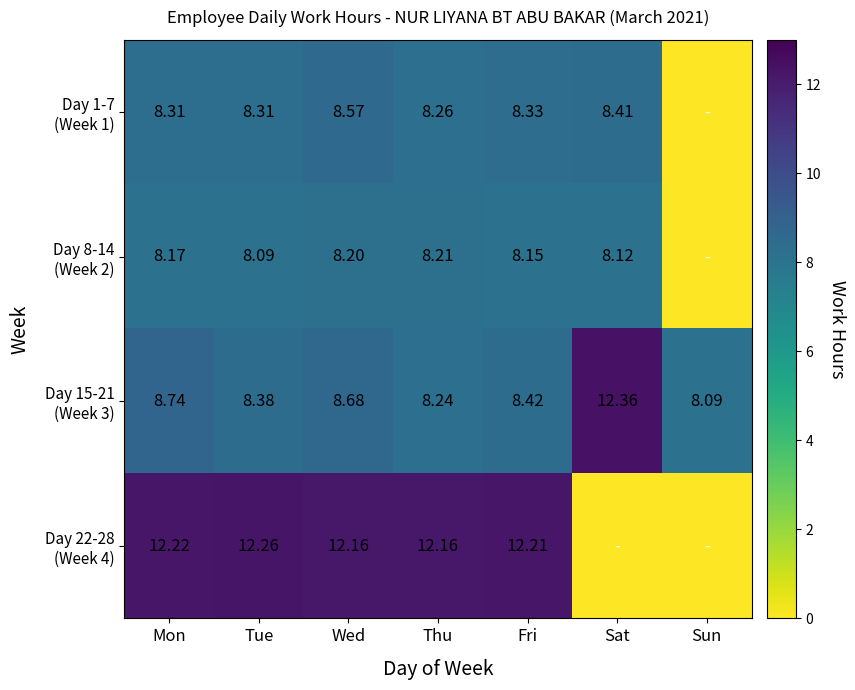

What is the total value across all series at Sat?

28.9